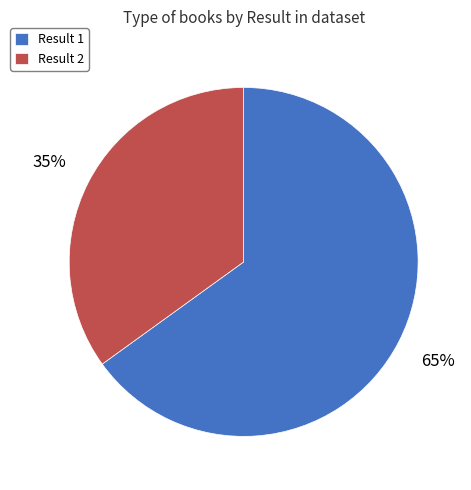

To the nearest percent, what is the difference between the largest and smallest slice percentages?

30%